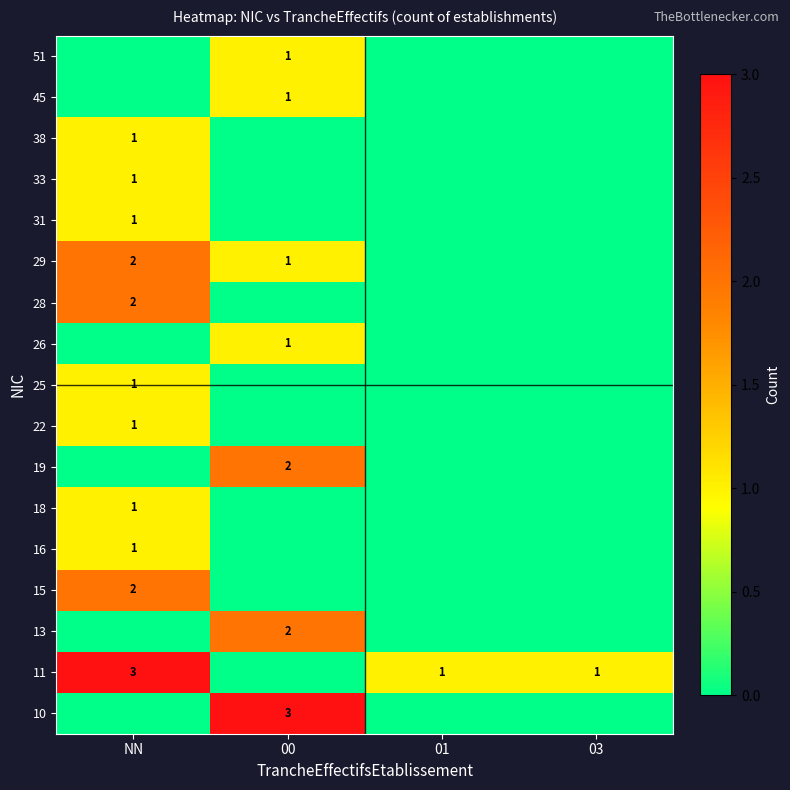

The value of 29 at NN is 2. True or false?

True